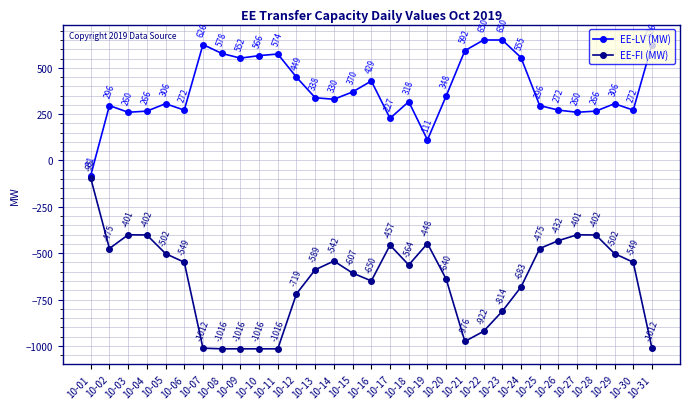

Which series changed the most between 10-07 and 10-28?

EE-FI (MW)